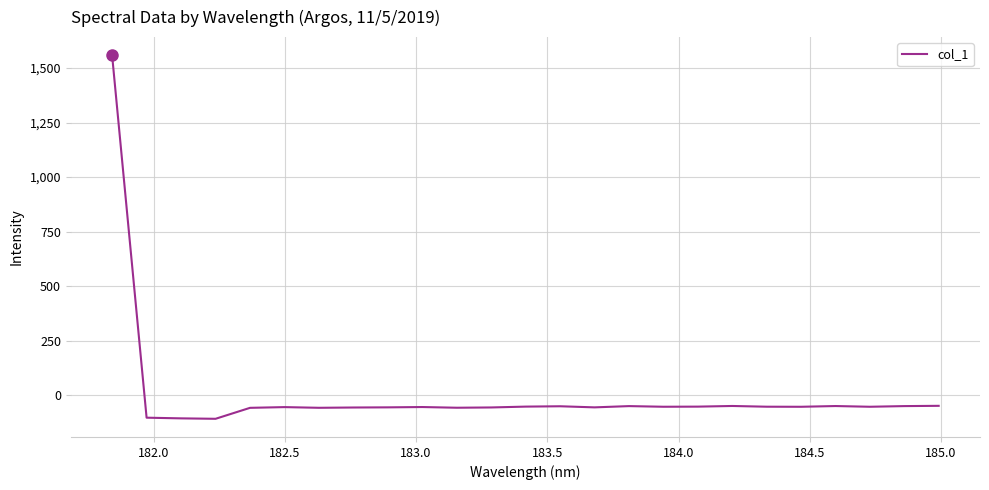

What is the minimum value shown in the chart?

-108.9